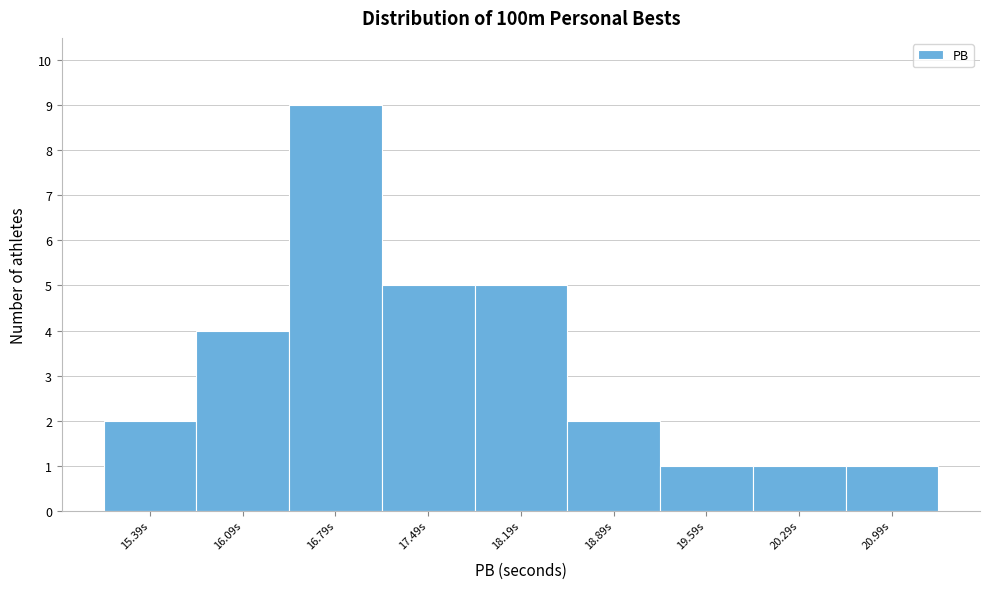

Reading left to right, list every bar in this chart as the range it spans on the x-axis followed by its height. Neither the bar edges nor the heights are printed on the chart, so give them approximately, as read against the axes.

15.04 to 15.74: 2
15.74 to 16.44: 4
16.44 to 17.14: 9
17.14 to 17.84: 5
17.84 to 18.54: 5
18.54 to 19.24: 2
19.24 to 19.94: 1
19.94 to 20.64: 1
20.64 to 21.34: 1